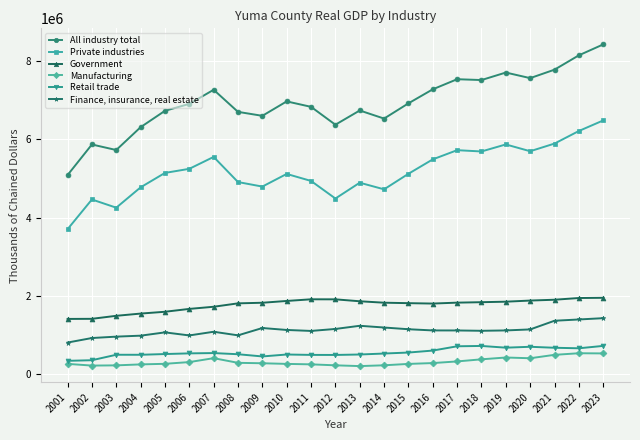

The Government series shows 1815726 at 2009. True or false?

True